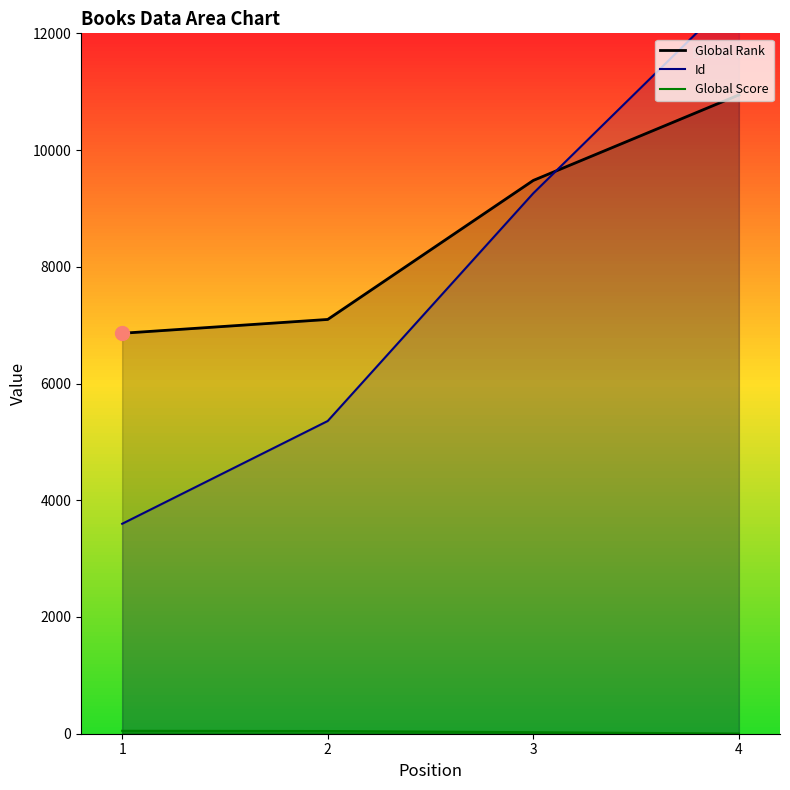

What is the spread (max minus min) of values at 1?

6811